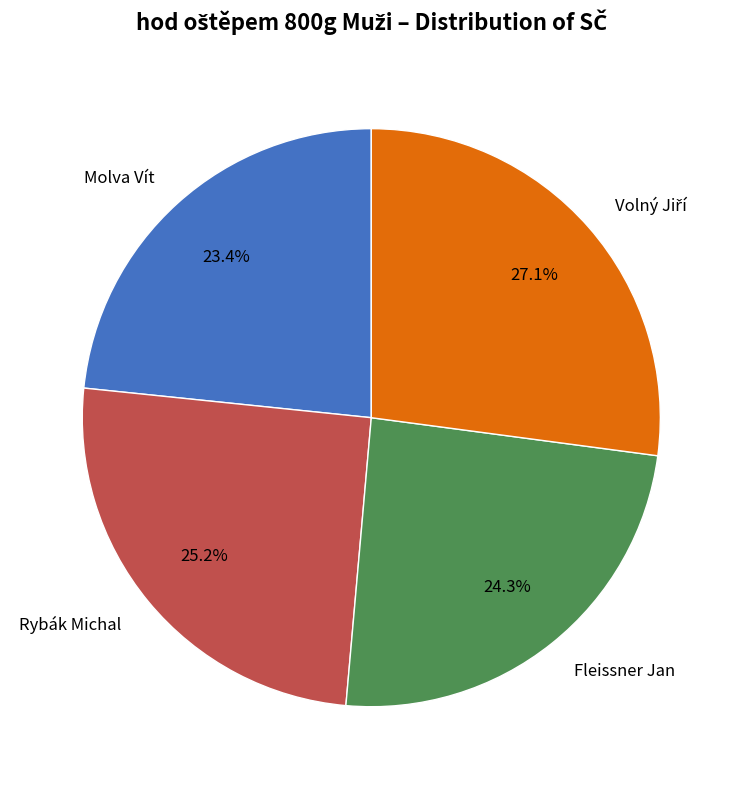

How many slices are in this pie chart?

4